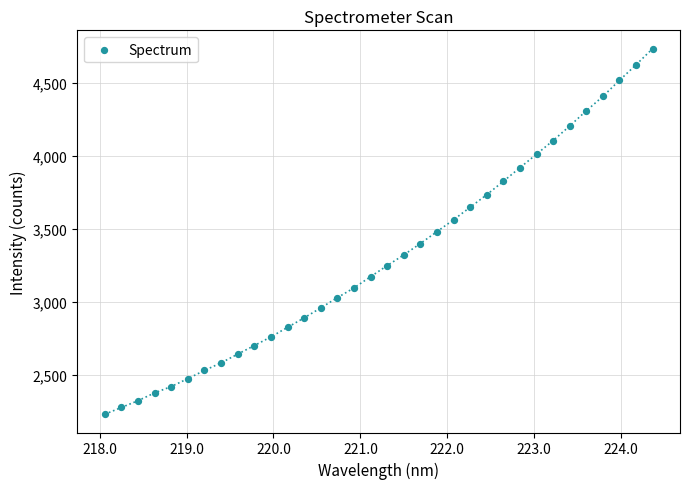

What is the range of Y values (max minus min)?

2506.5